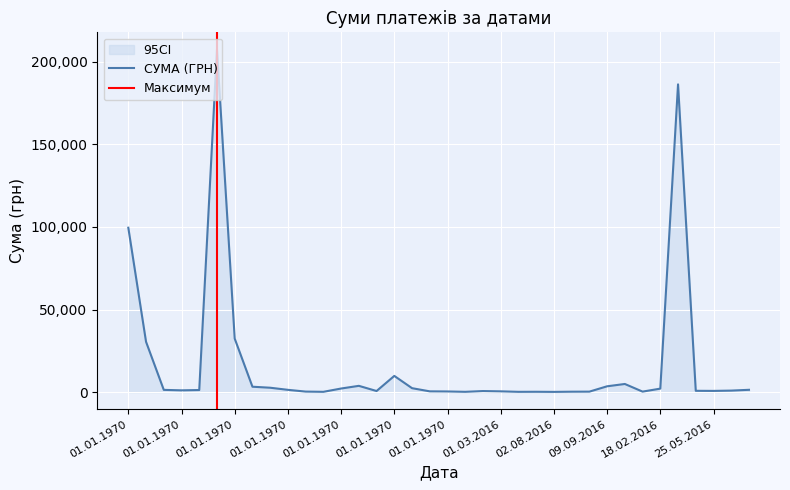

How many lines are shown in the chart?

1